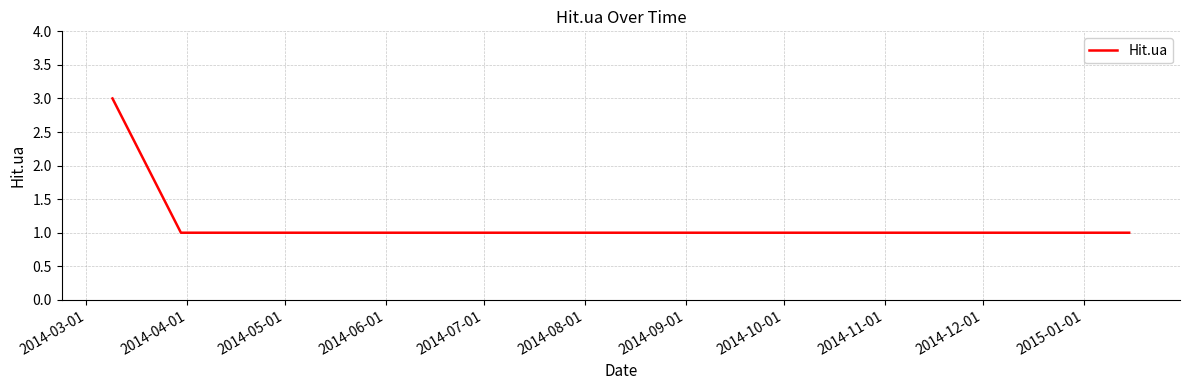

What is the sum of all values?

7